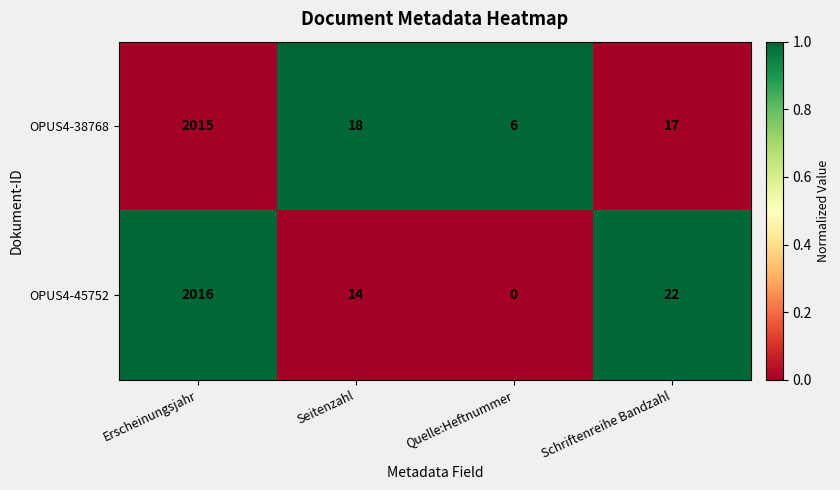

Which series changed the most between Seitenzahl and Schriftenreihe Bandzahl?

OPUS4-45752